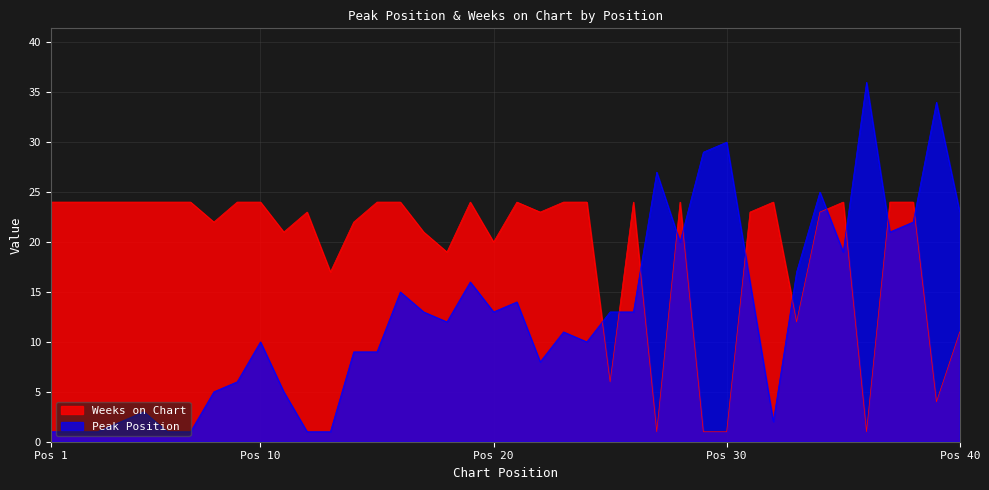

What is the maximum value for Weeks on Chart?

24